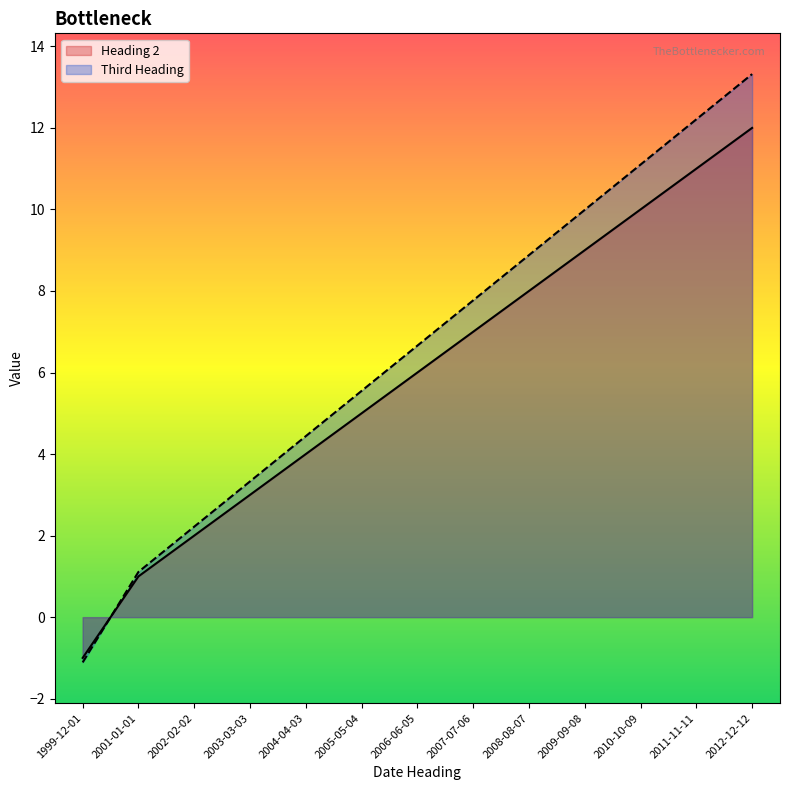

What is the total value across all series at 2003-03-03?

6.3